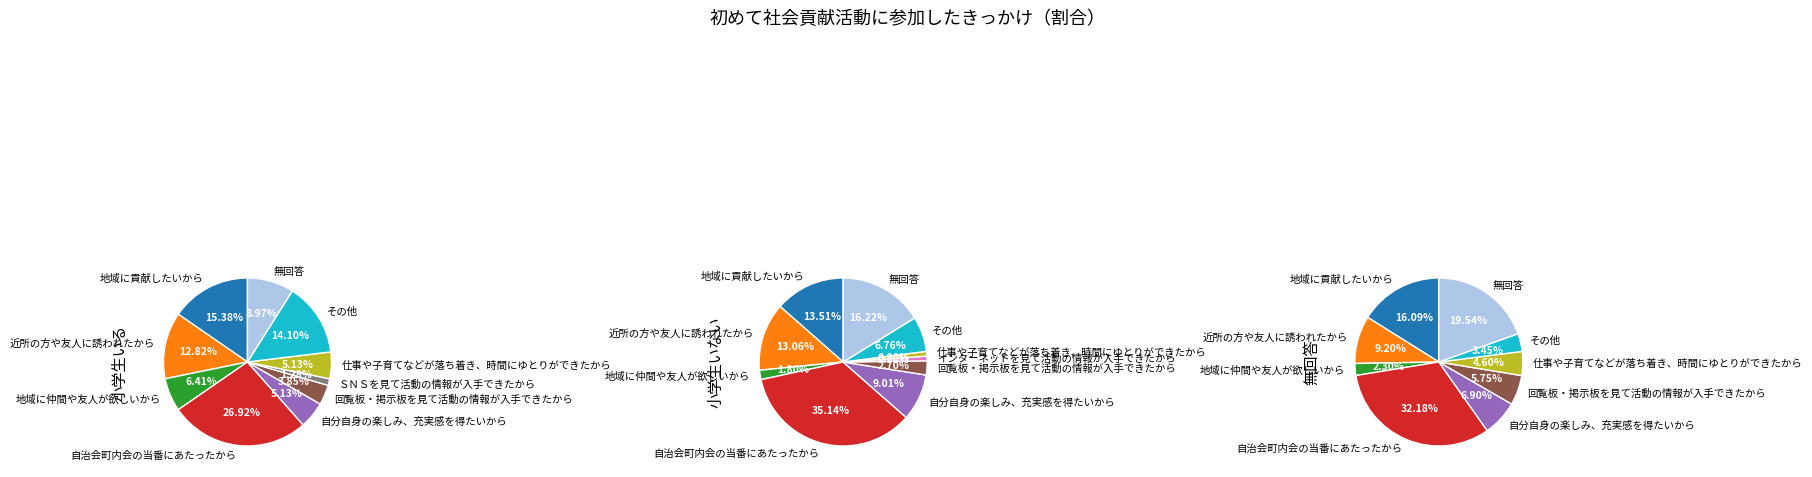

Is it true that 自分自身の楽しみ、充実感を得たいから is 1% of the pie?

False